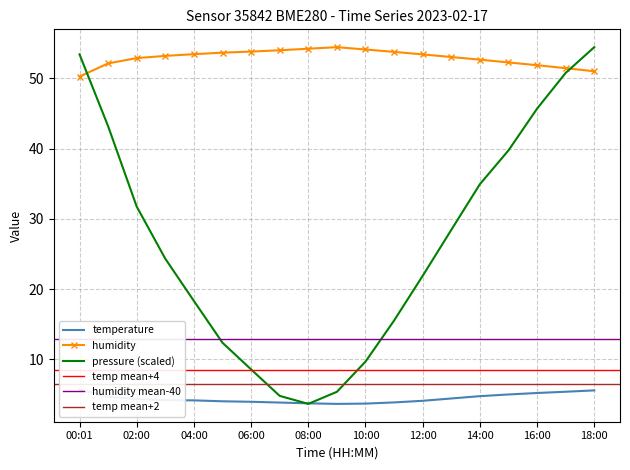

What is the sum of all pressure_norm values?

507.1